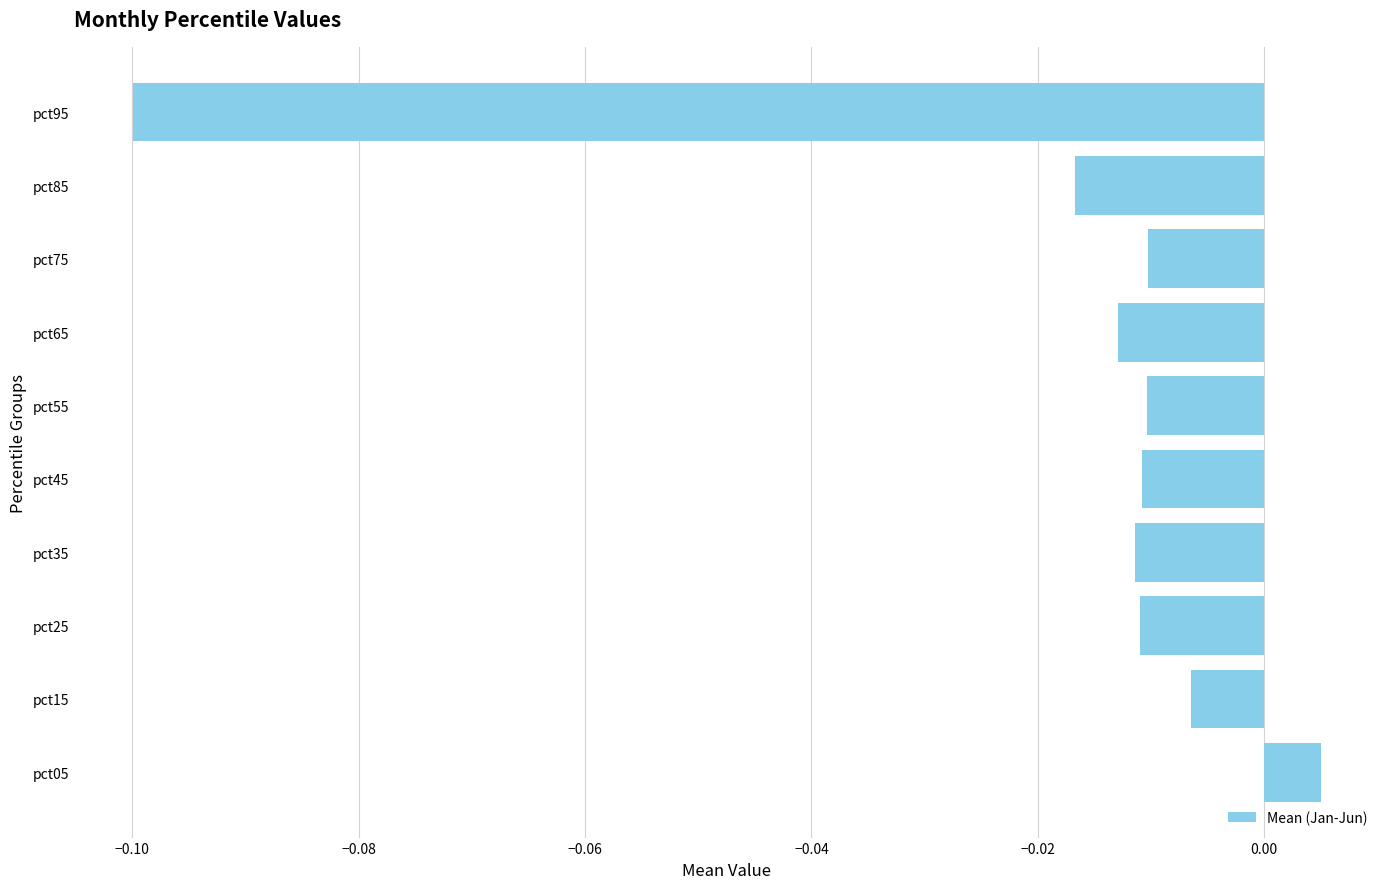

Which label corresponds to the smallest value in the chart?

pct95